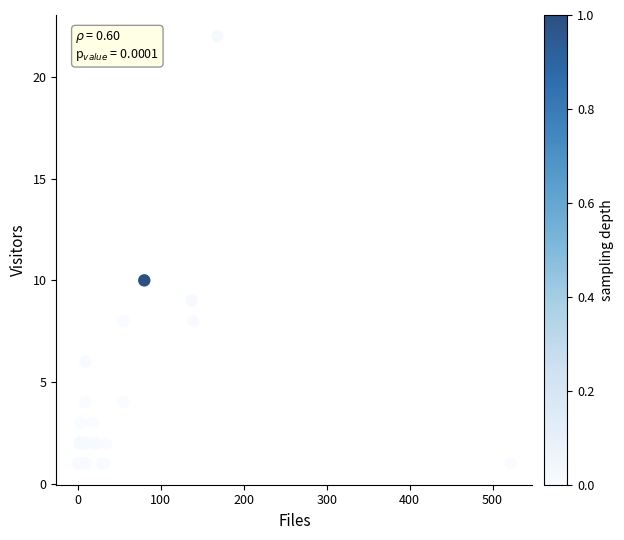

What Y value in the scatter plot is closest to 11?

10